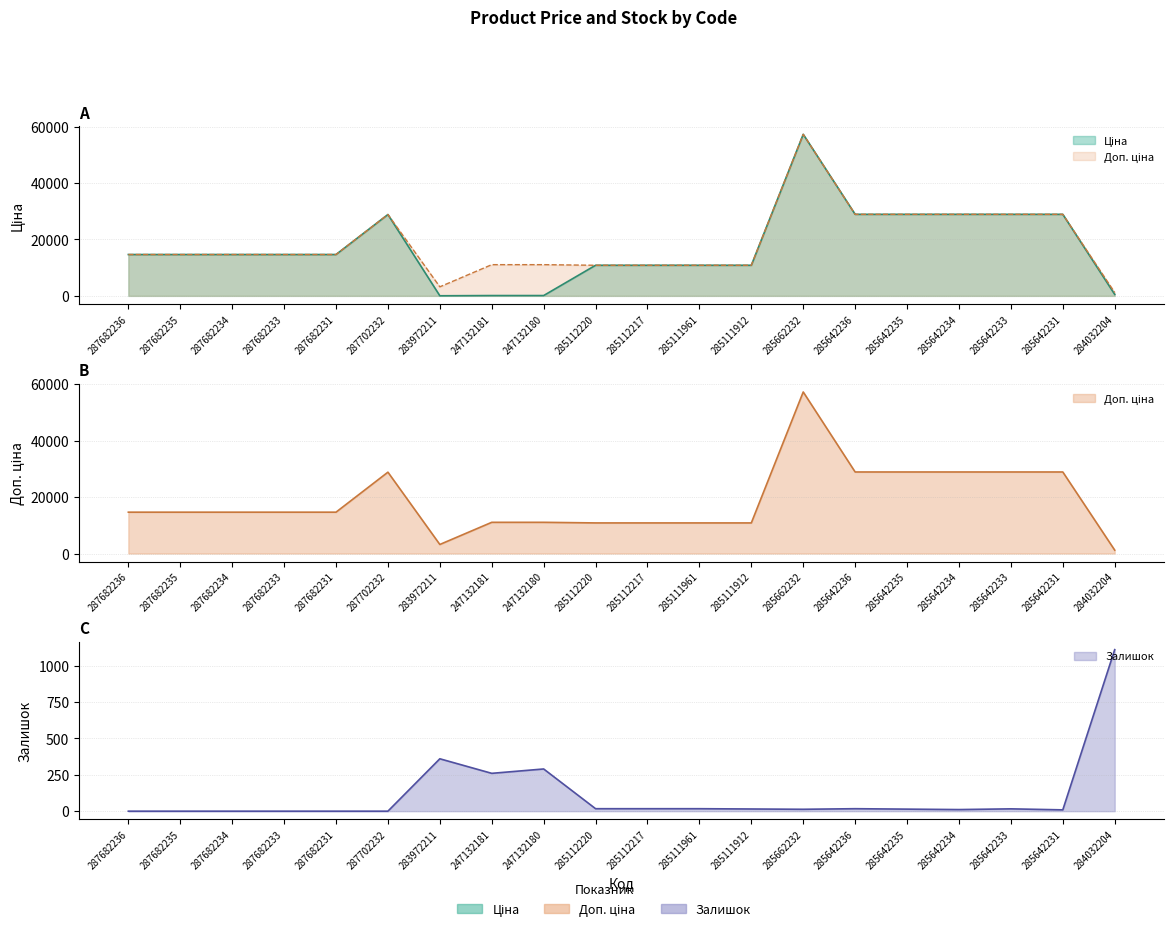

Where is the first local maximum for Доп. ціна?

287702232